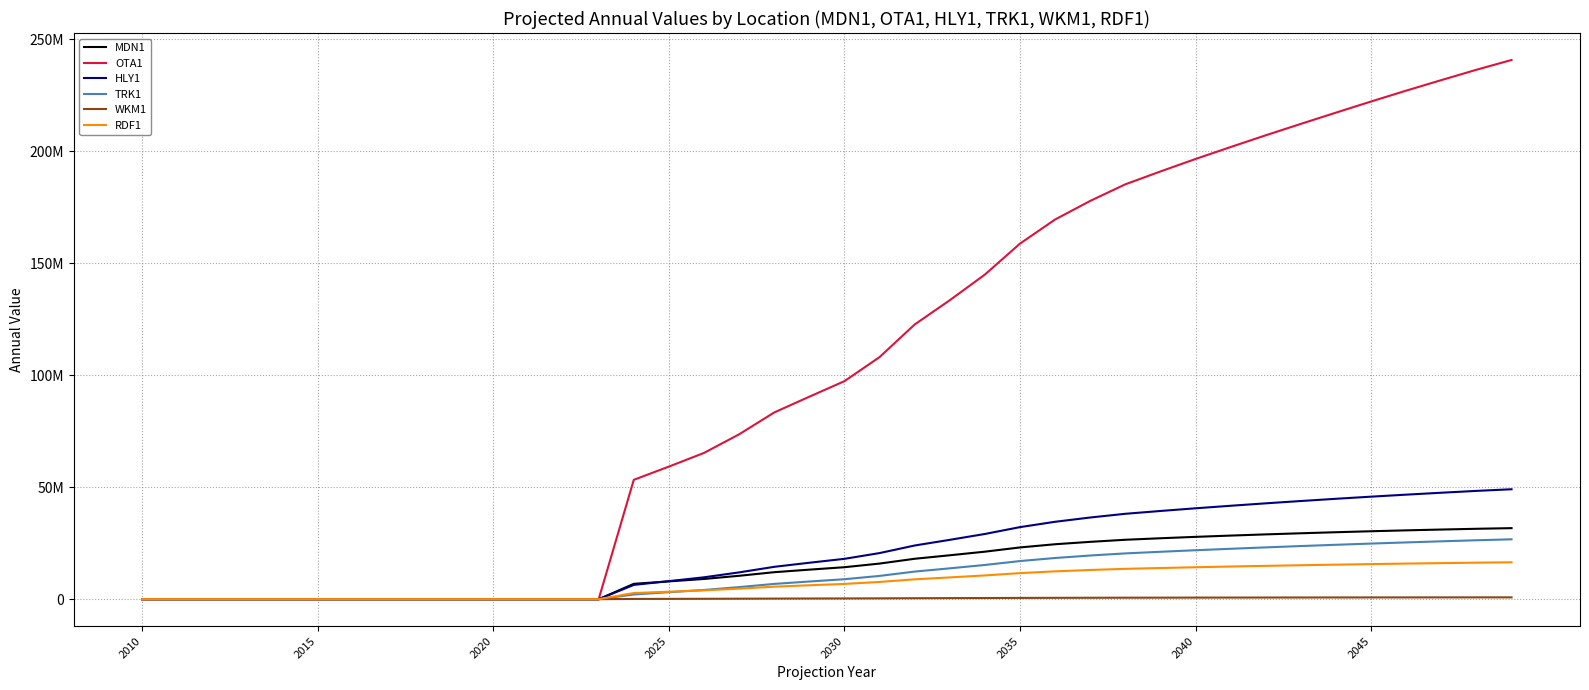

What is the average value of the WKM1 series?

356062.9